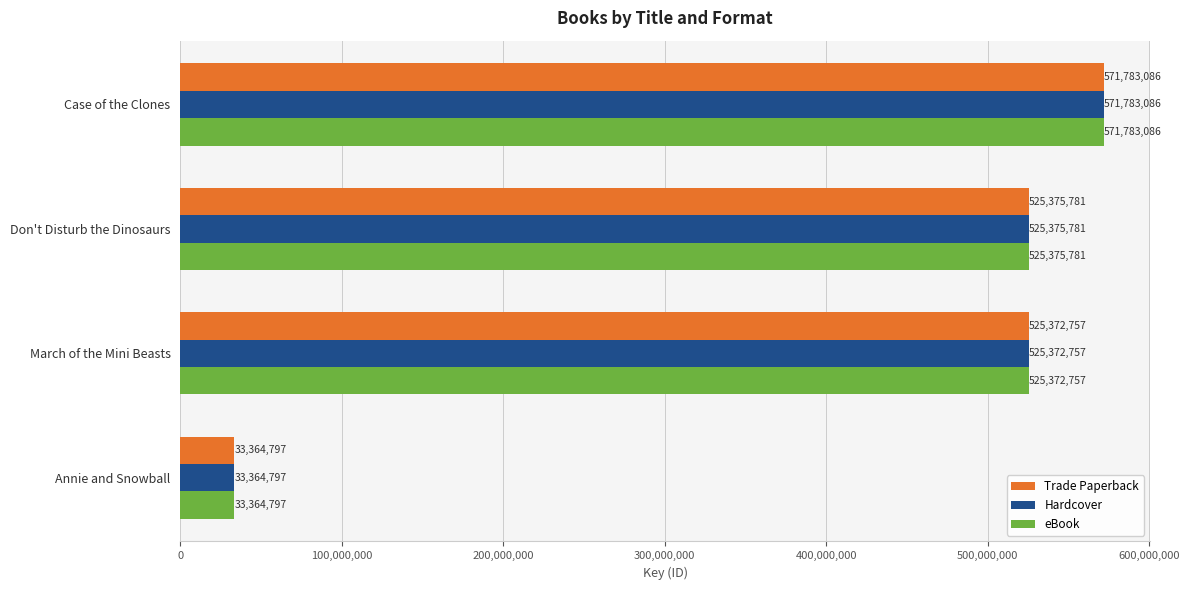

What is the average value of the Trade Paperback series?

413974105